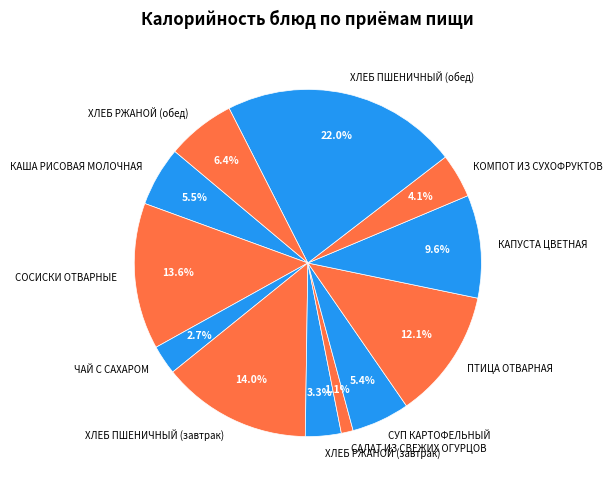

Does СОСИСКИ ОТВАРНЫЕ represent more than half of the total?

No